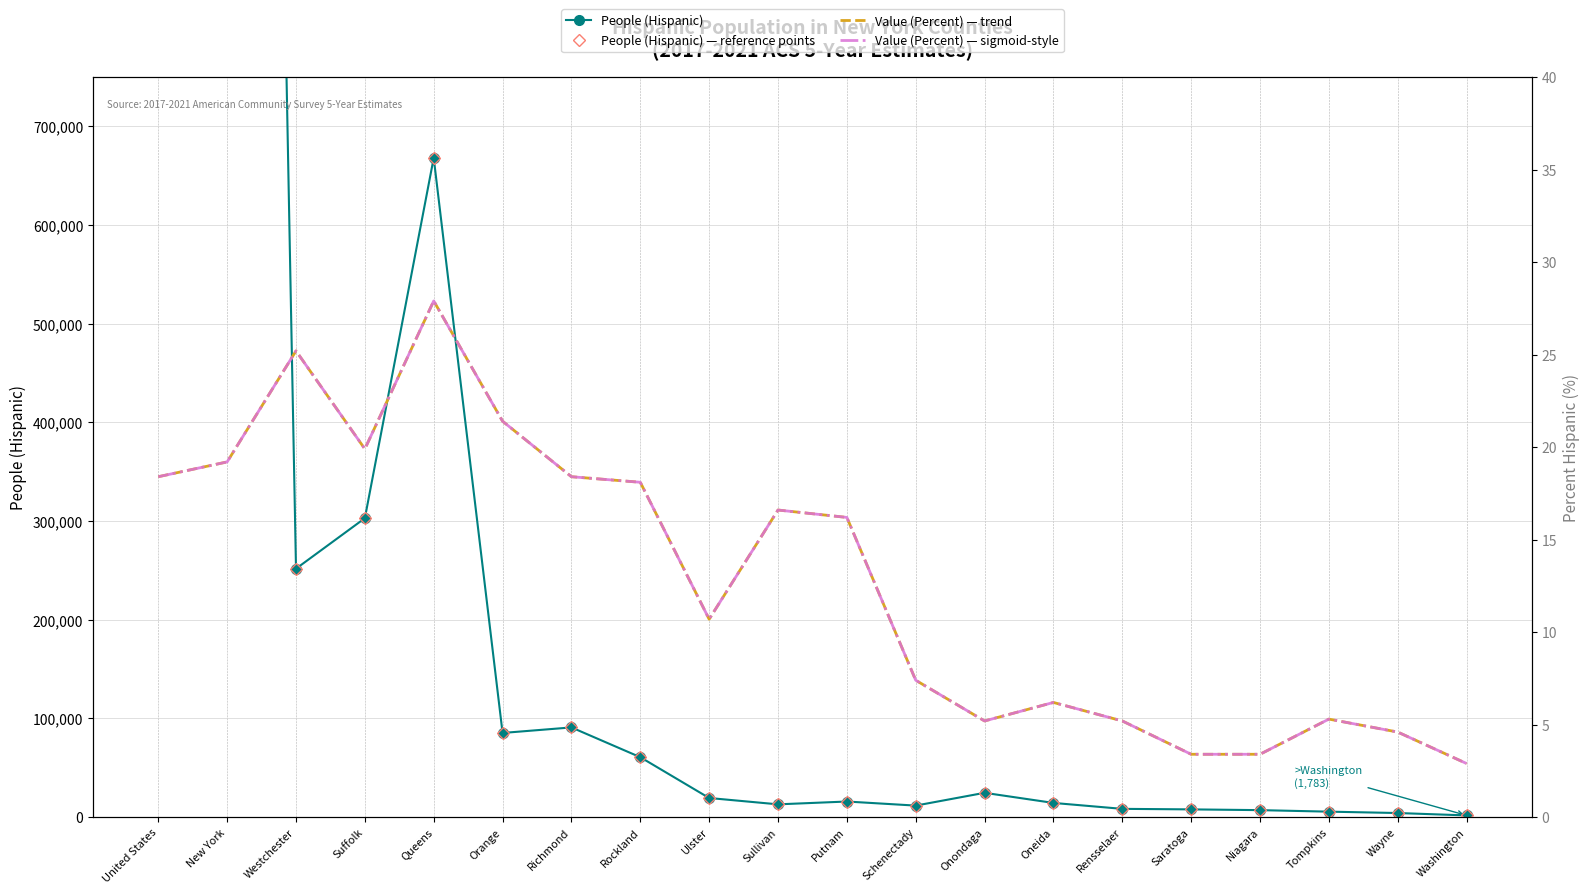

What is the difference between the highest and lowest values at Rockland?

60763.9